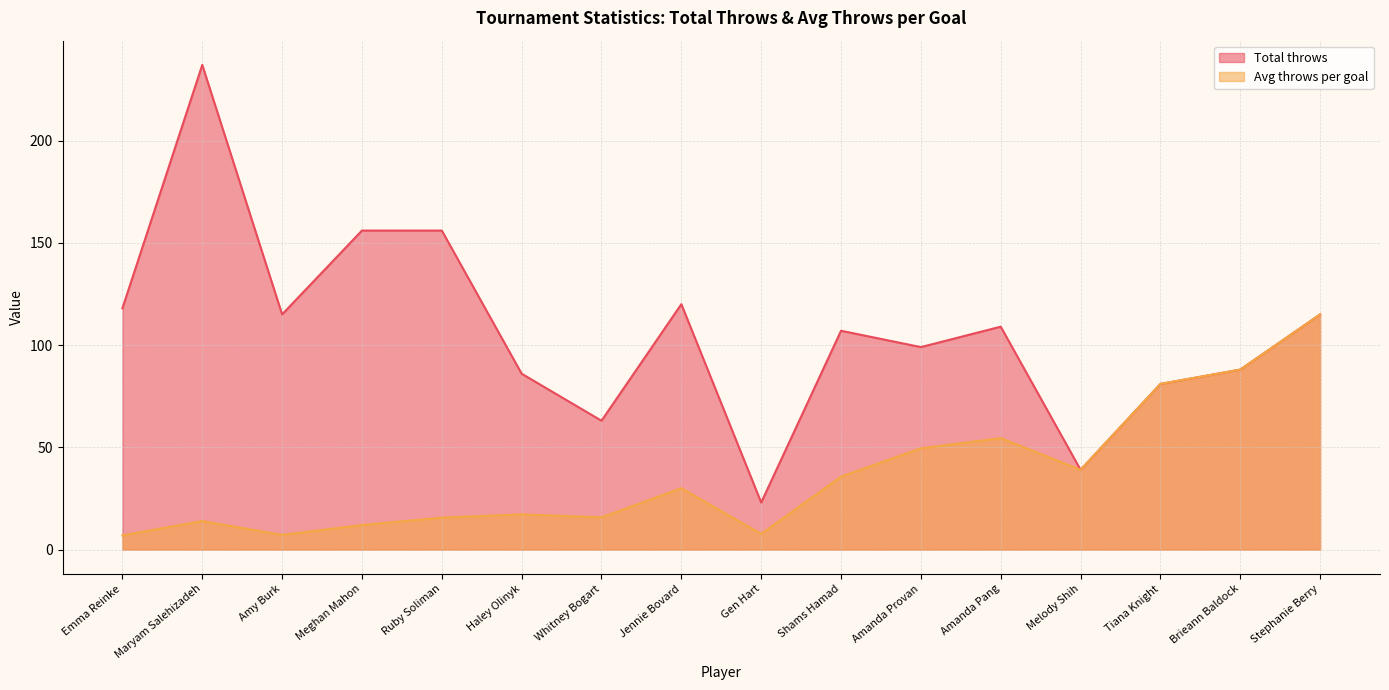

What is the label of the 12th point from the left?

Amanda Pang